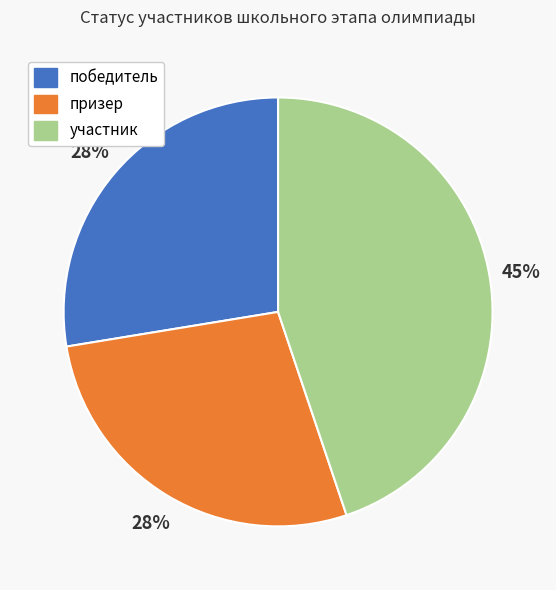

What percentage is the победитель slice, to the nearest percent?

28%